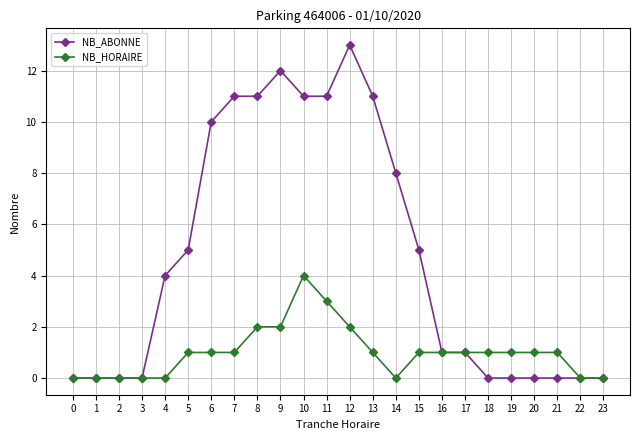

List the series in order of their peak value, lowest first.

NB_HORAIRE, NB_ABONNE